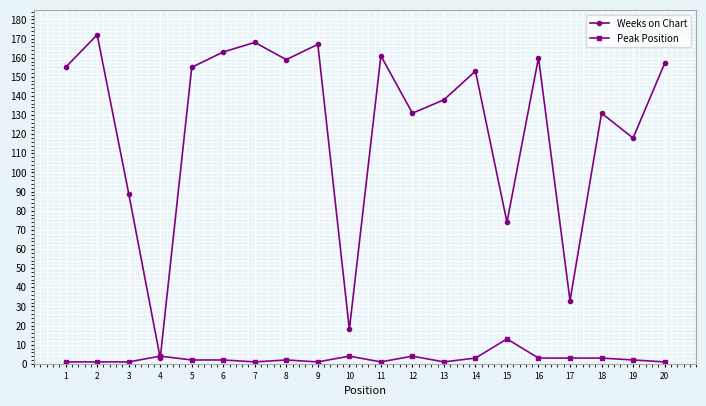

What is the greatest value displayed?

172